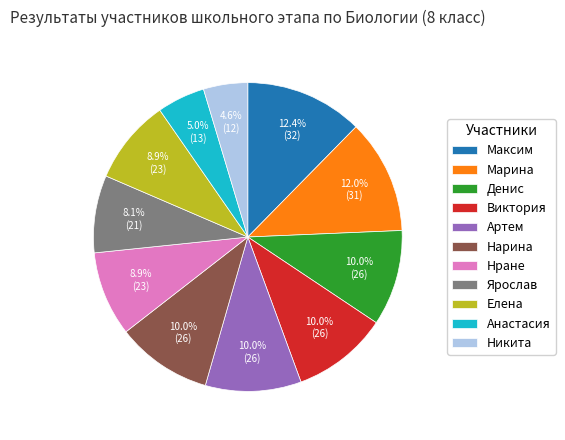

Is it true that Анастасия is 5% of the pie?

True